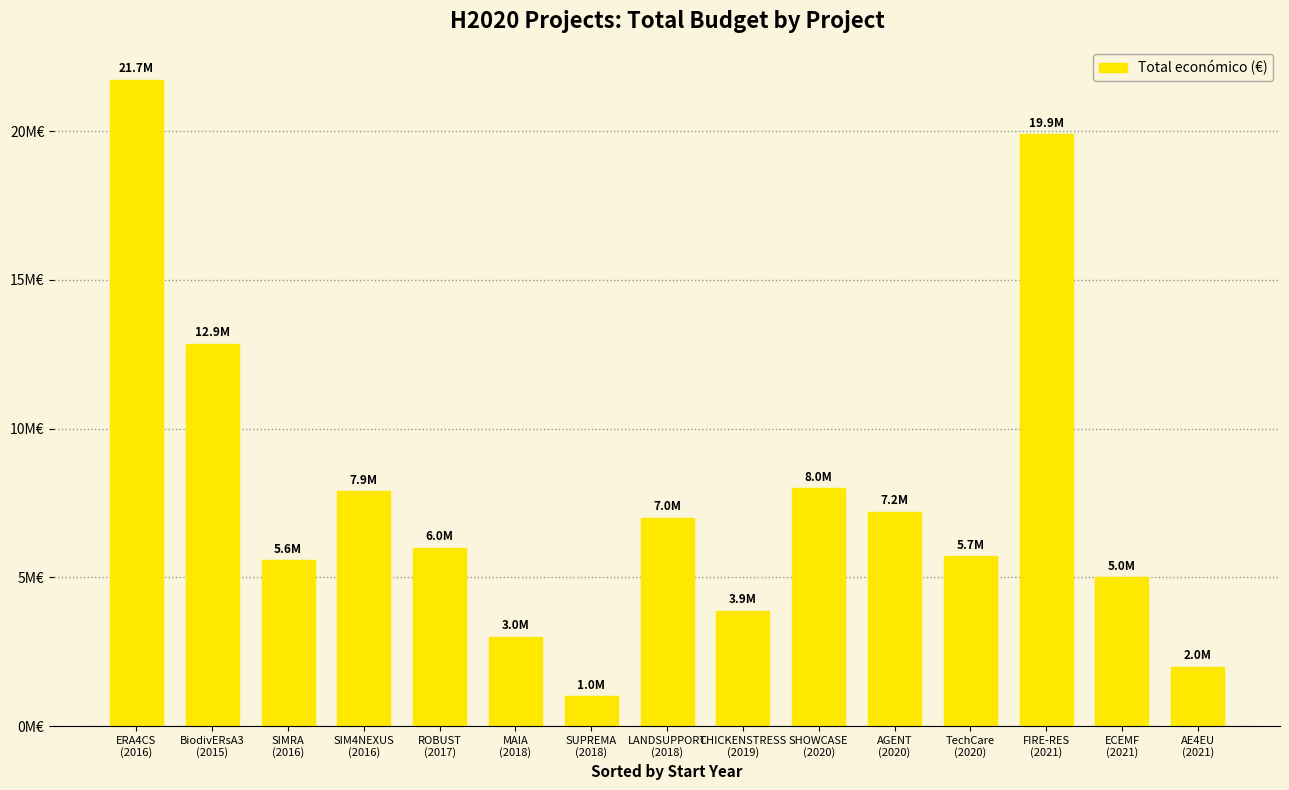

What is the sum of the values at ERA4CS
(2016) and SHOWCASE
(2020)?

29733420